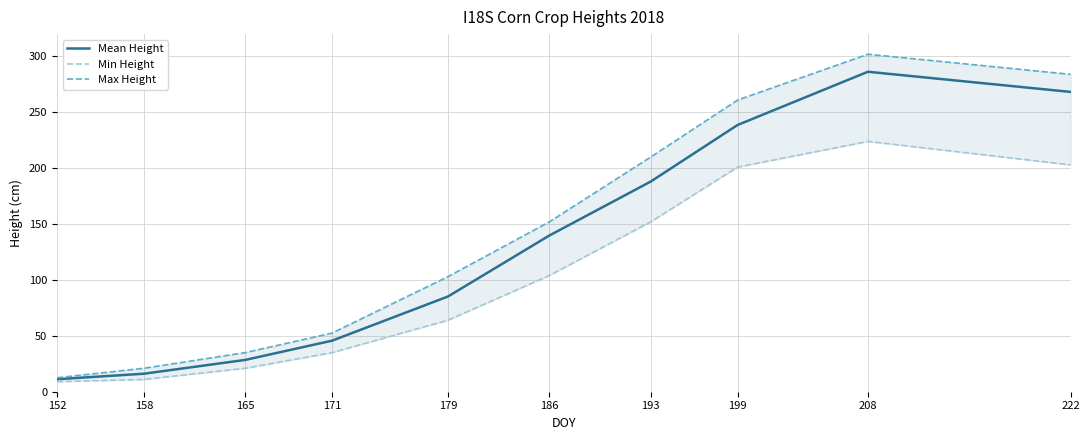

Does the chart have visible grid lines?

Yes